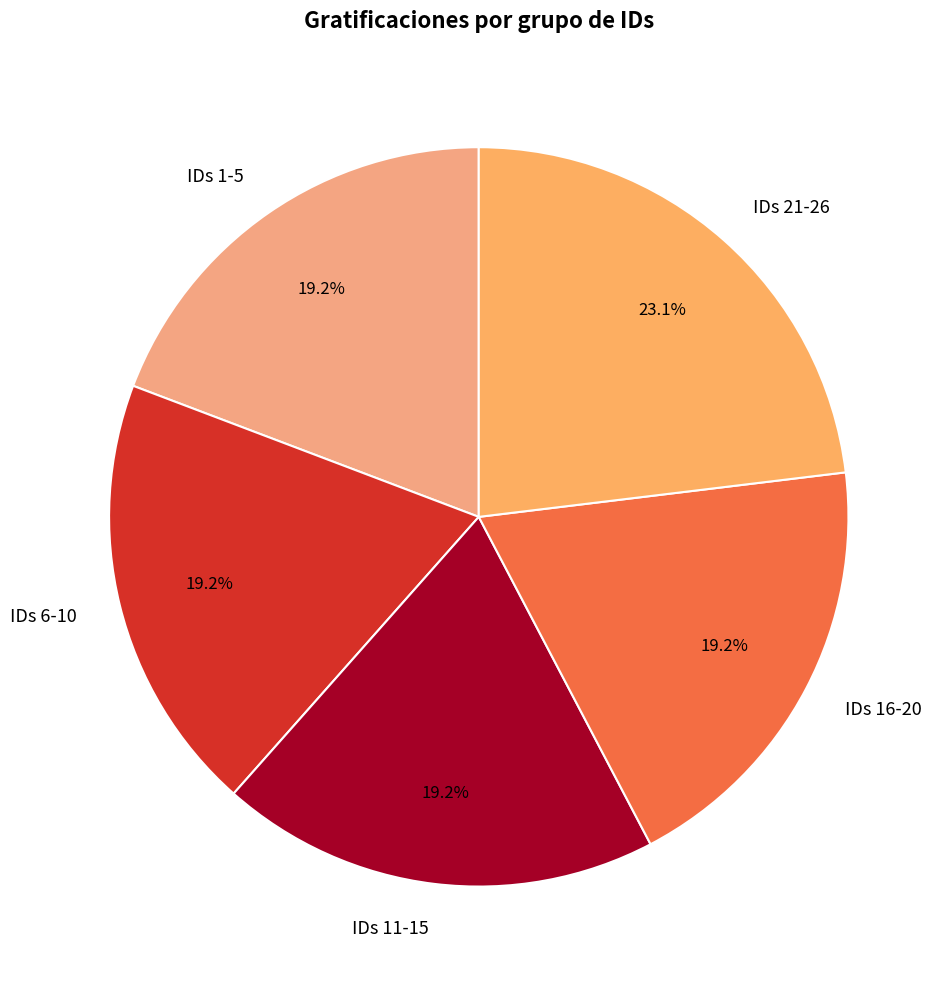

Does IDs 21-26 represent more than half of the total?

No